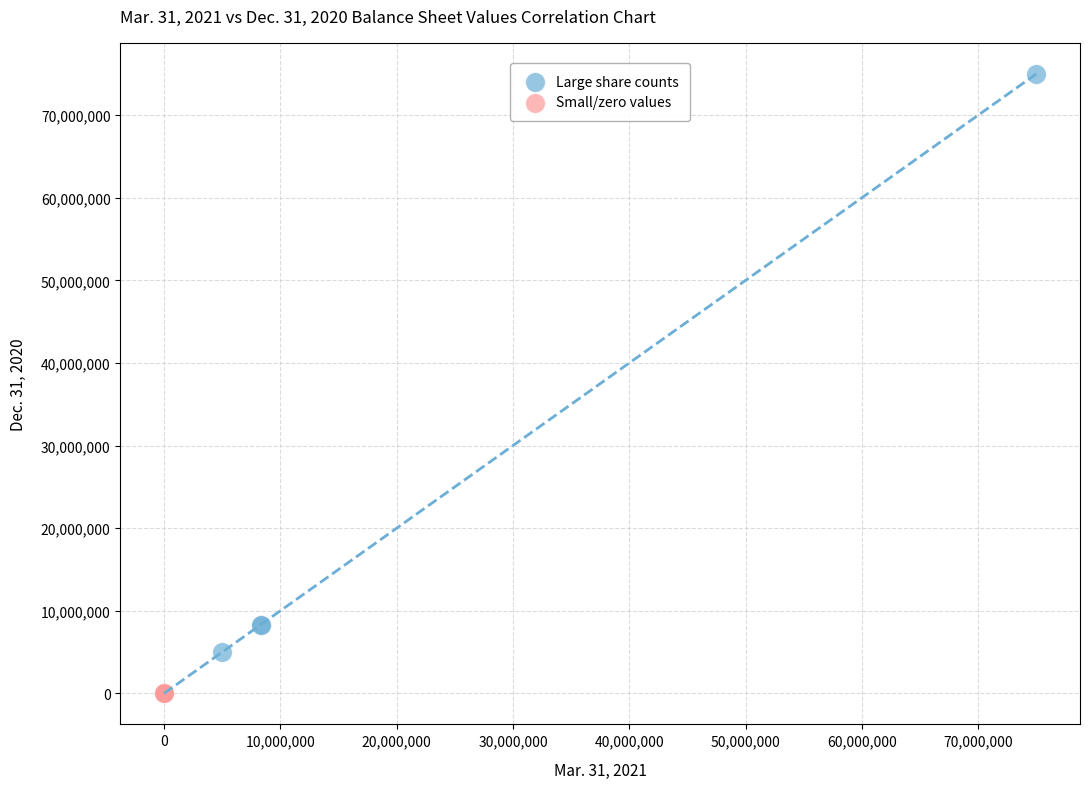

Which series contains the highest Y value?

Large share counts